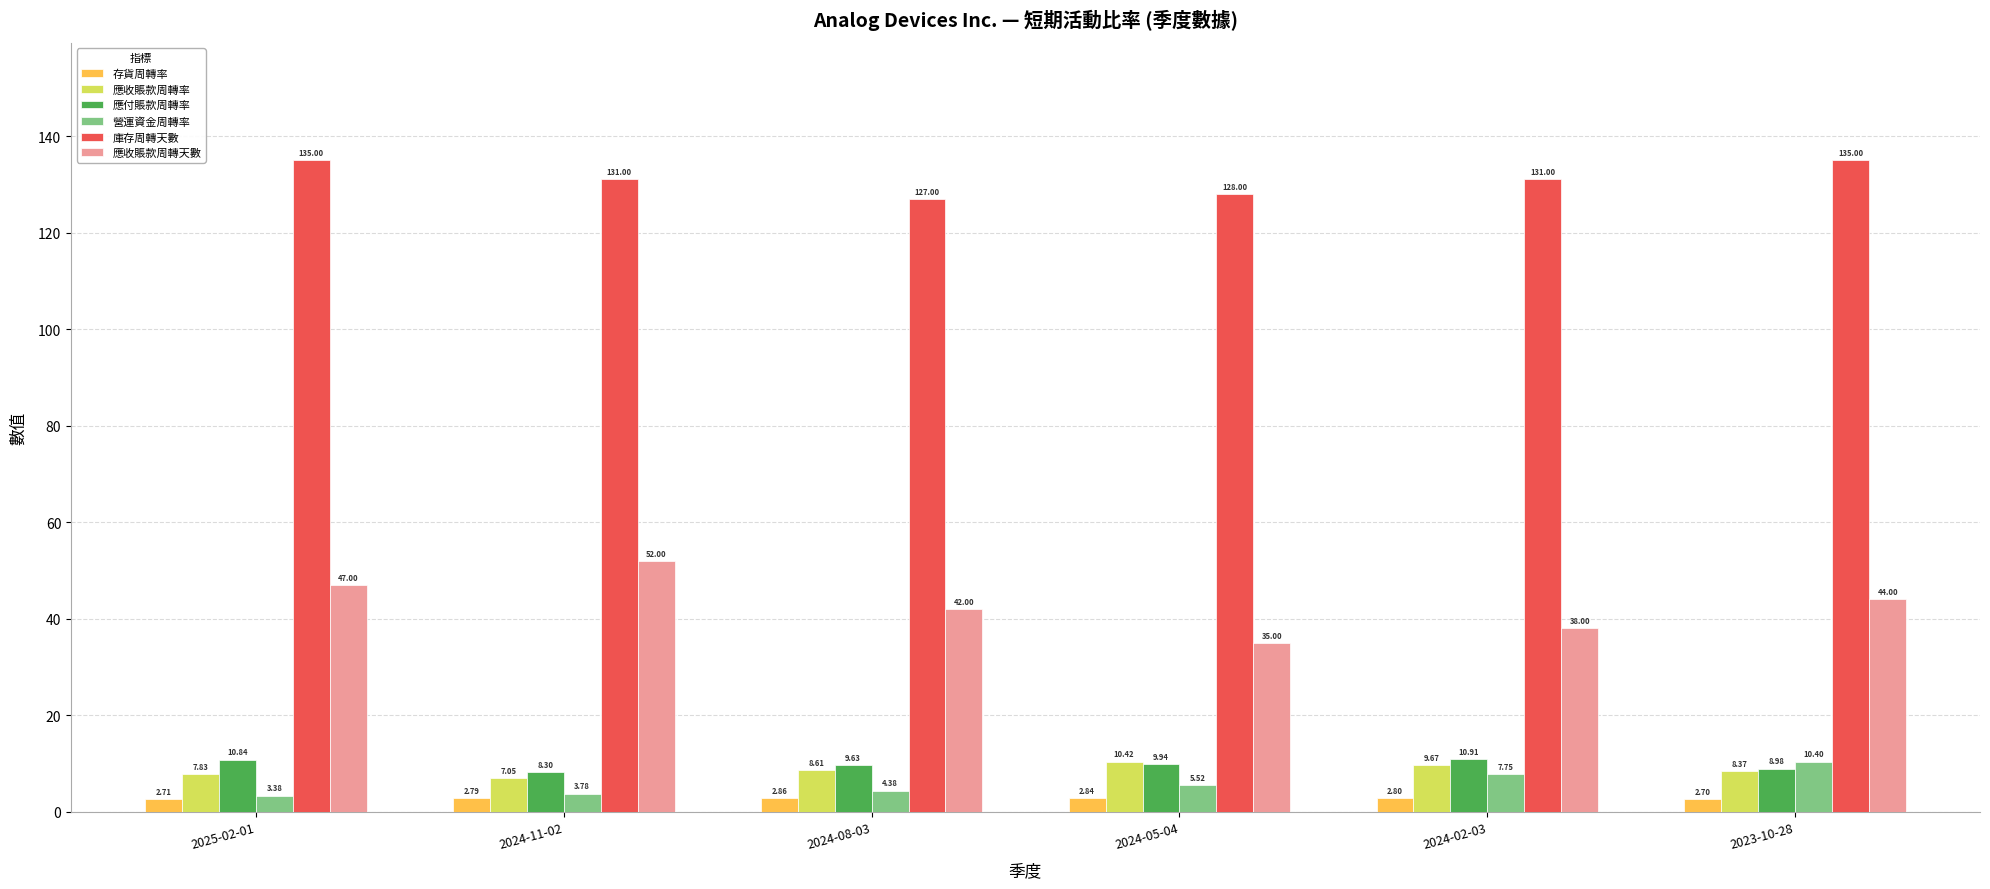

Which series has the widest spread of values?

應收賬款周轉天數